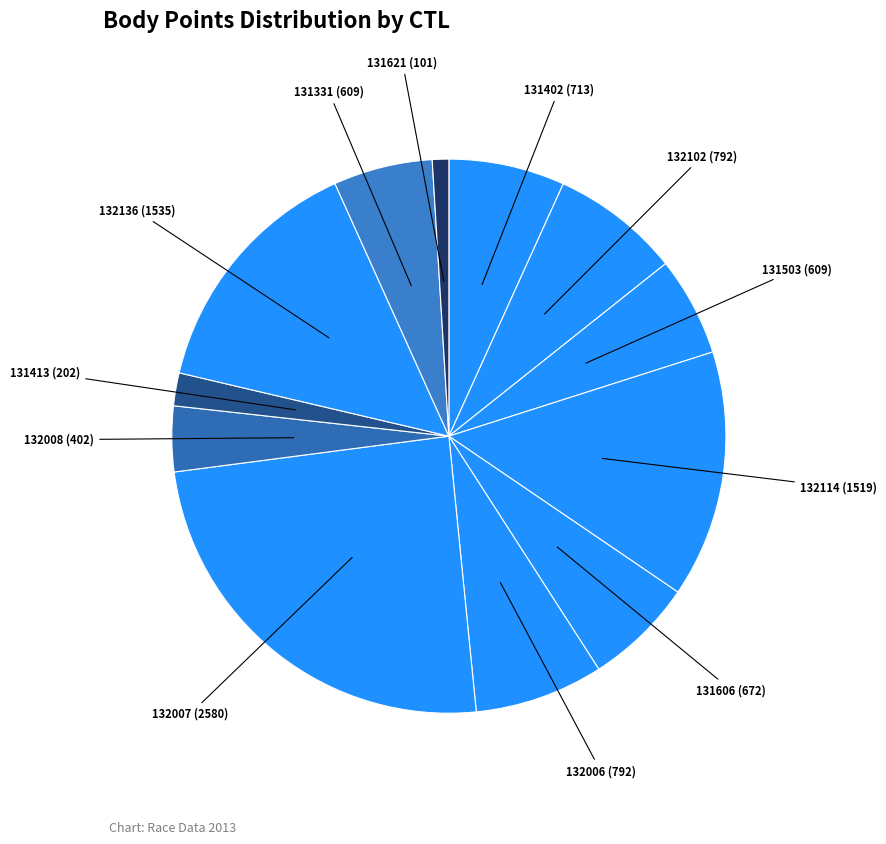

Which category has the smallest portion of the pie?

131621